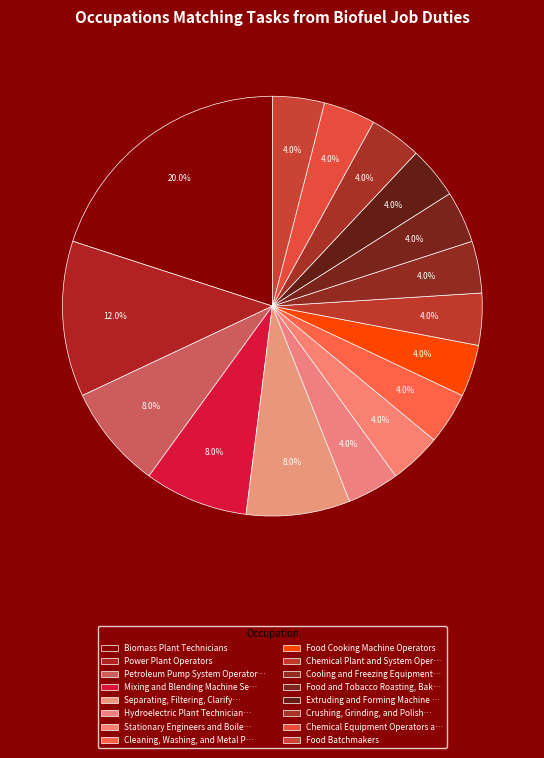

How many slices are in this pie chart?

16